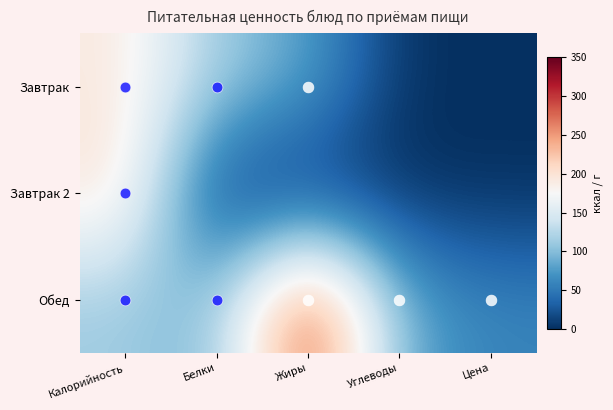

What is the total value across all series at Жиры?

398